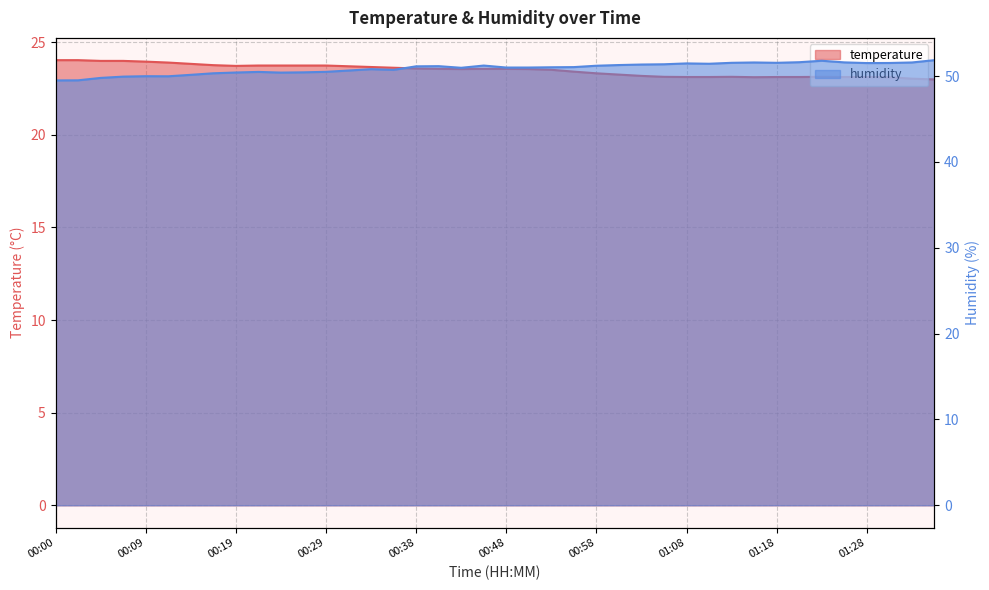

What is the difference between the maximum and minimum values in the temperature series?

1.0